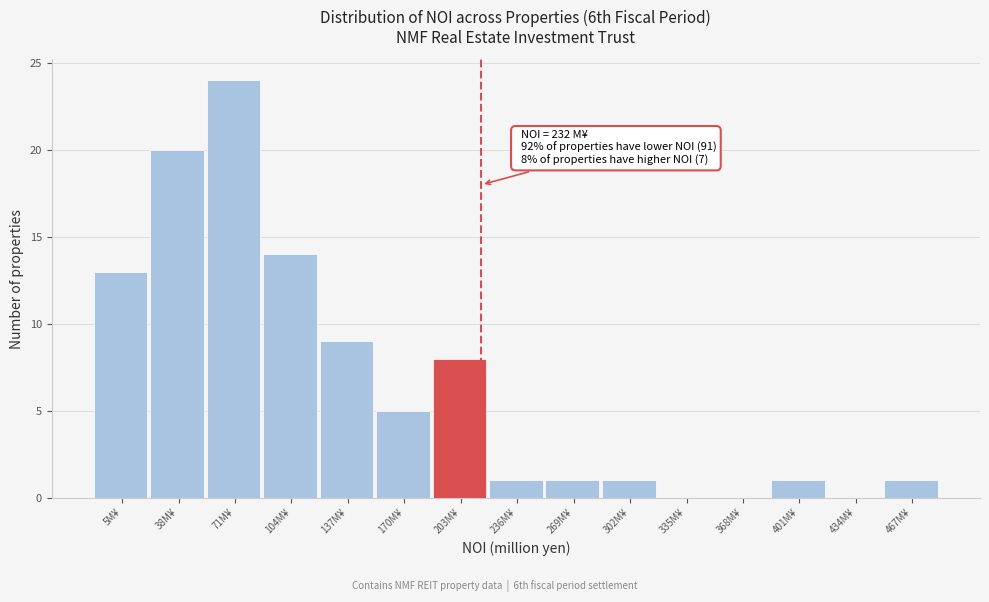

Reading left to right, extract all data points from this chart.

5M¥=13	38M¥=20	71M¥=24	104M¥=14	137M¥=9	170M¥=5	203M¥=8	236M¥=1	269M¥=1	302M¥=1	335M¥=0	368M¥=0	401M¥=1	434M¥=0	467M¥=1